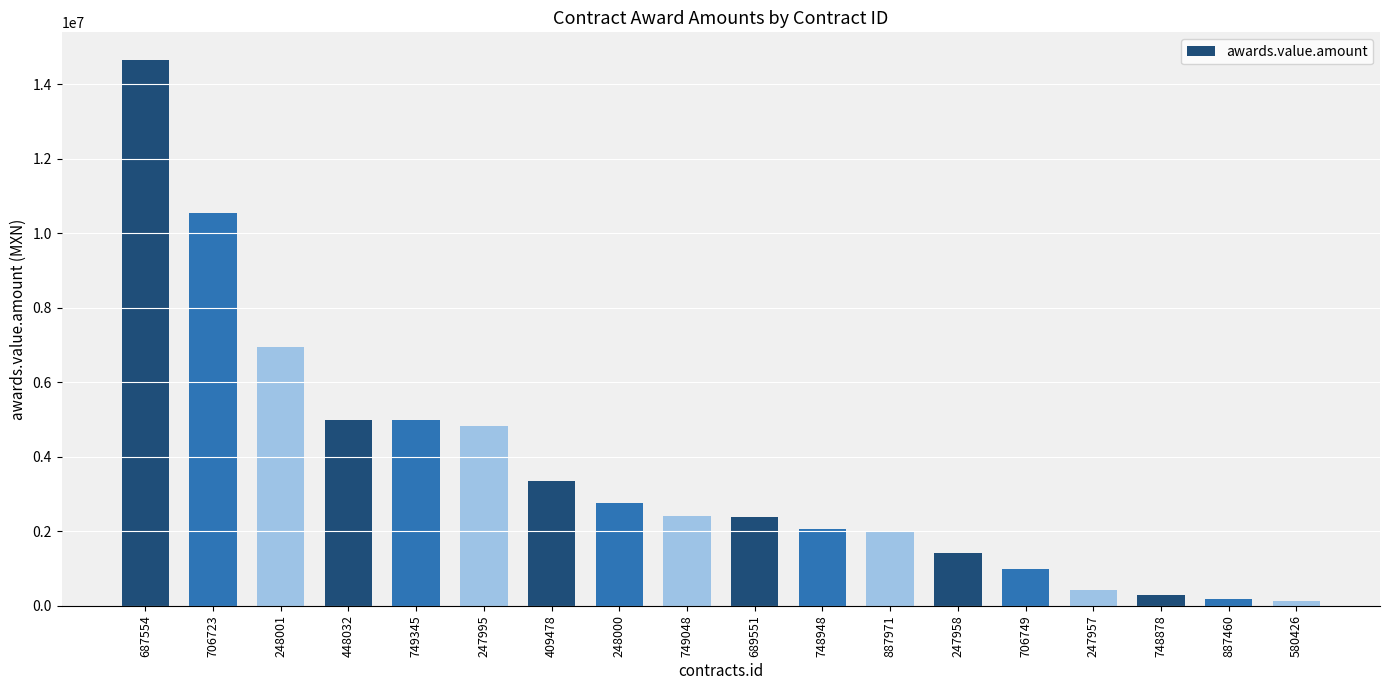

True or false: the data shows 3489769.4 at 689551.

False